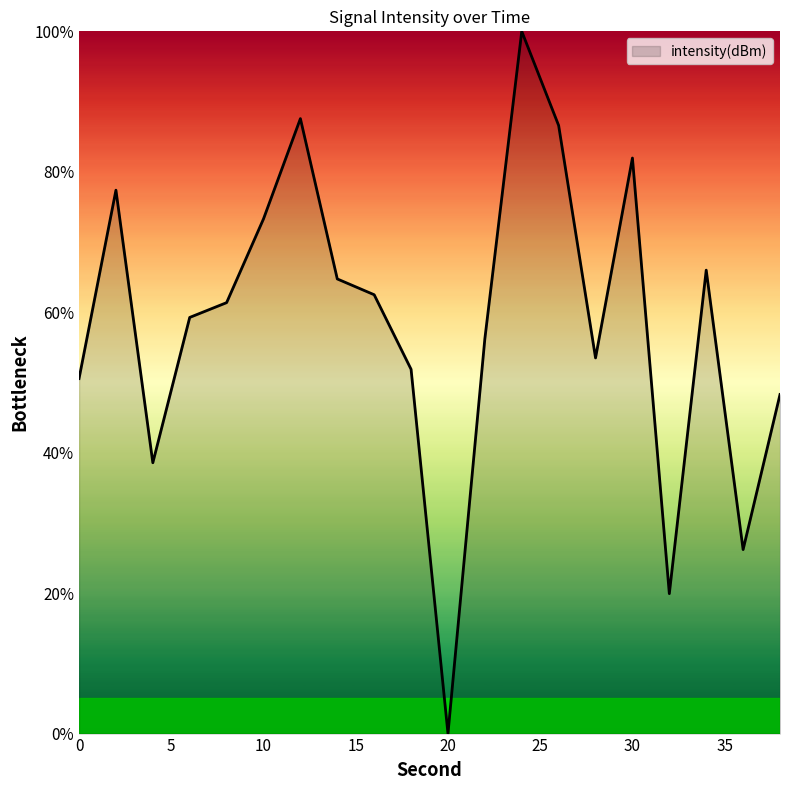

What is the greatest value displayed?

100.0